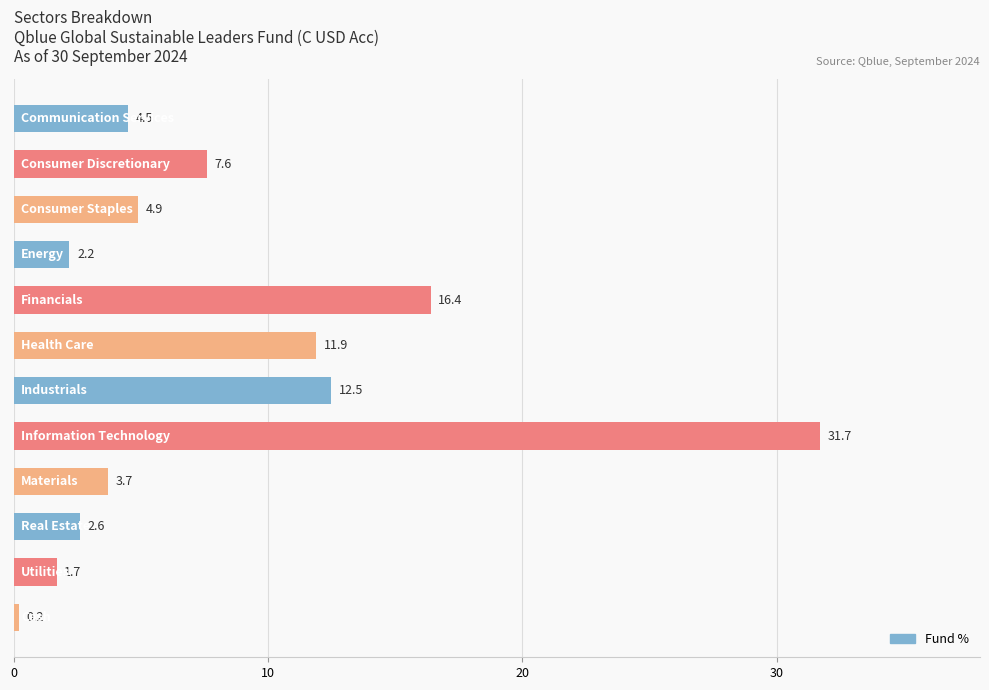

What is the greatest value displayed?

31.7